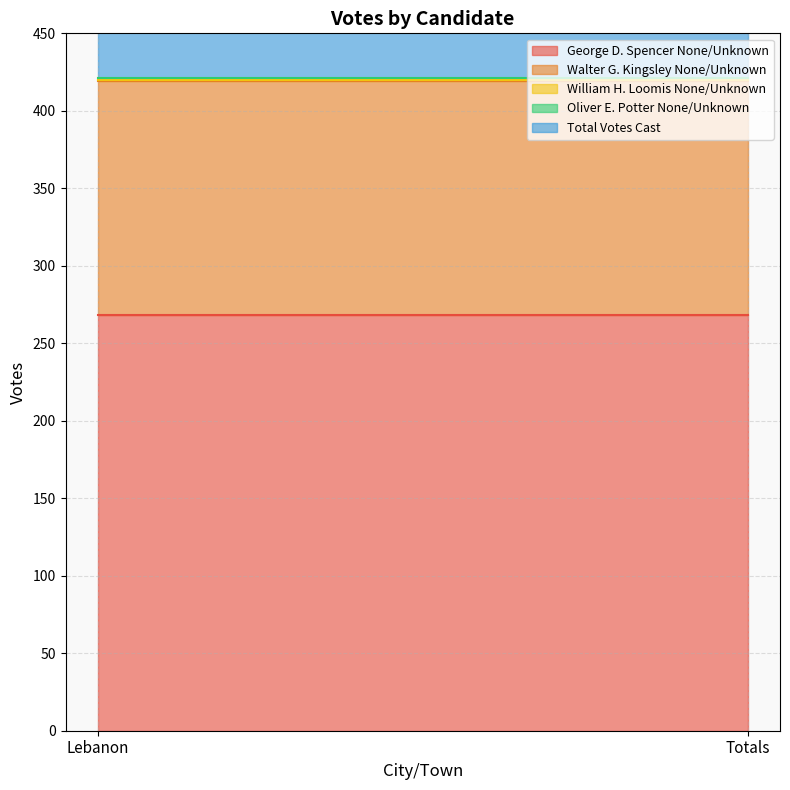

Reading left to right, what are all the values shown in this chart?

George D. Spencer None/Unknown: 268	268
Walter G. Kingsley None/Unknown: 151	151
William H. Loomis None/Unknown: 1	1
Oliver E. Potter None/Unknown: 1	1
Total Votes Cast: 421	421